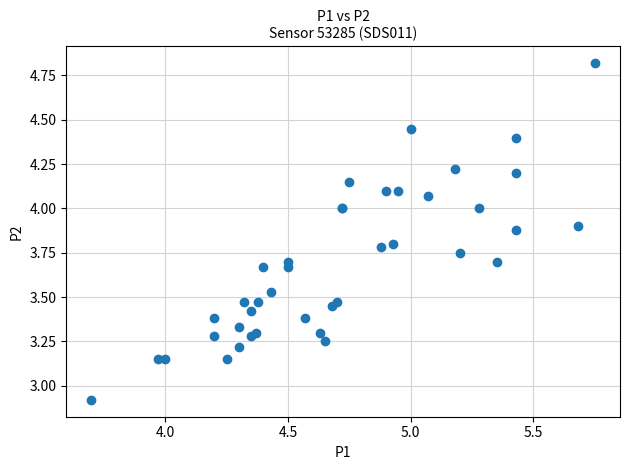

What Y value in the scatter plot is closest to 3?

2.9